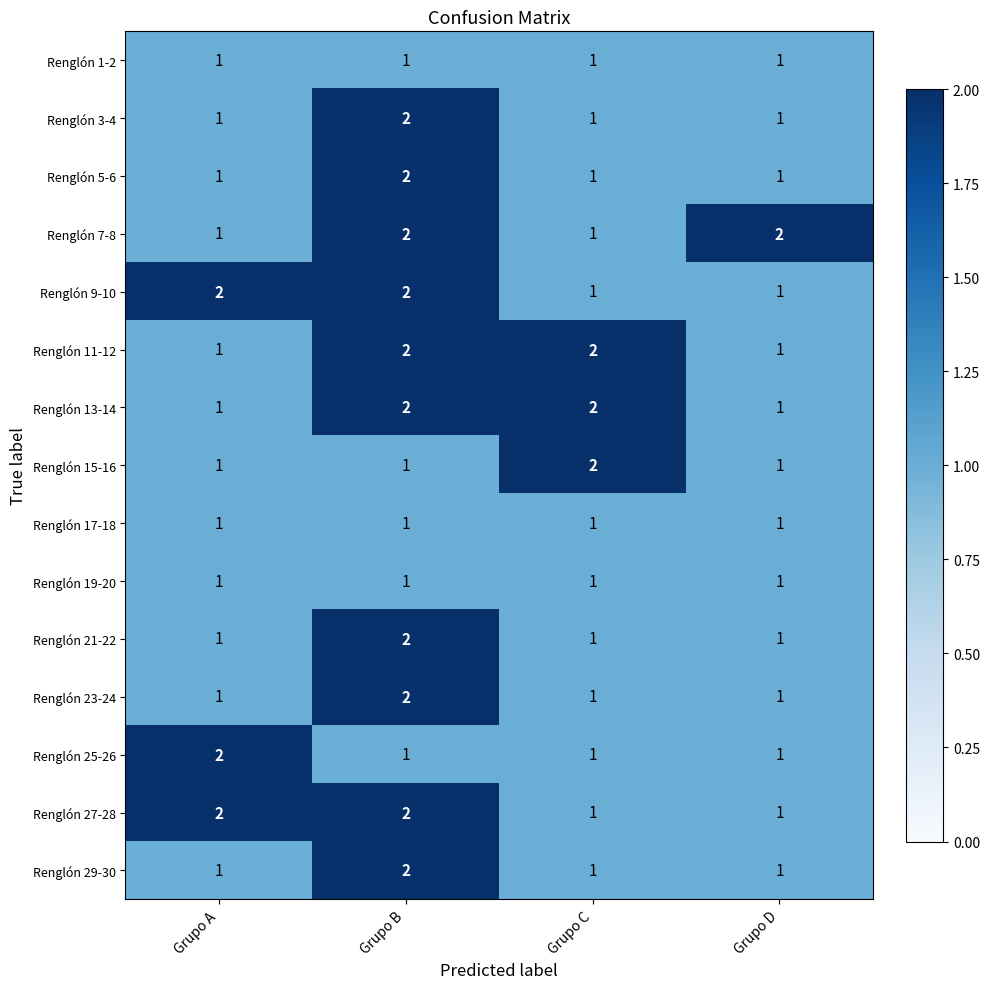

What is the sum of all Renglón 7-8 values?

6